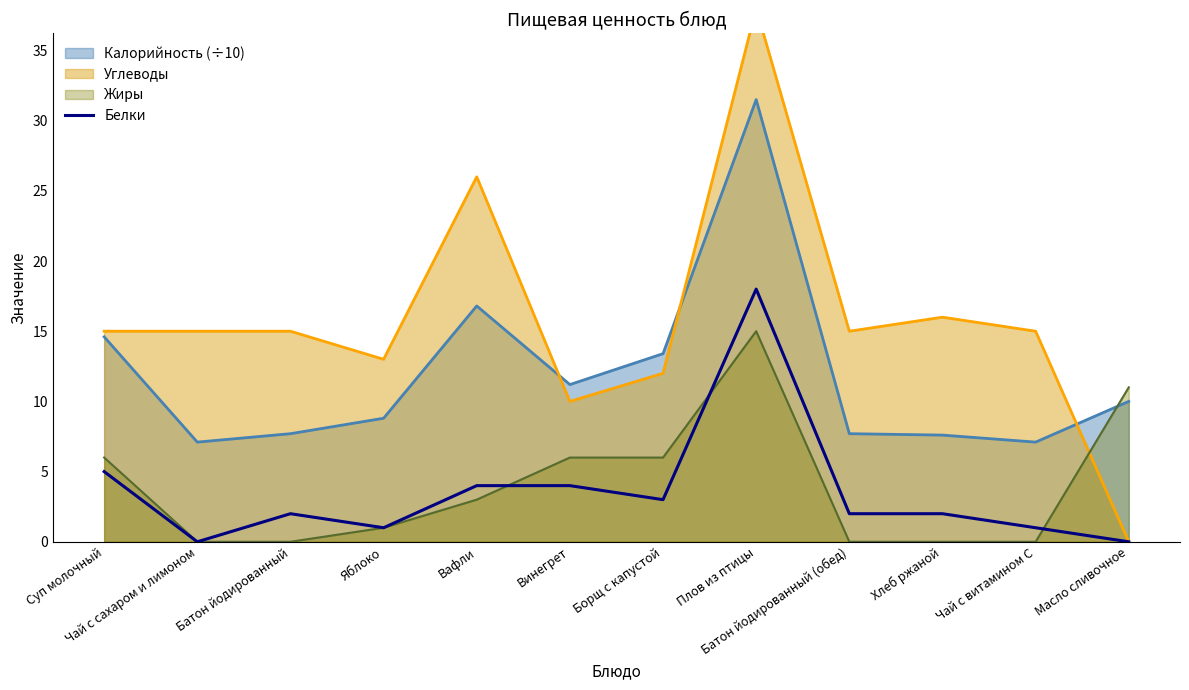

Is it true that the value at Суп молочный is 2?

False